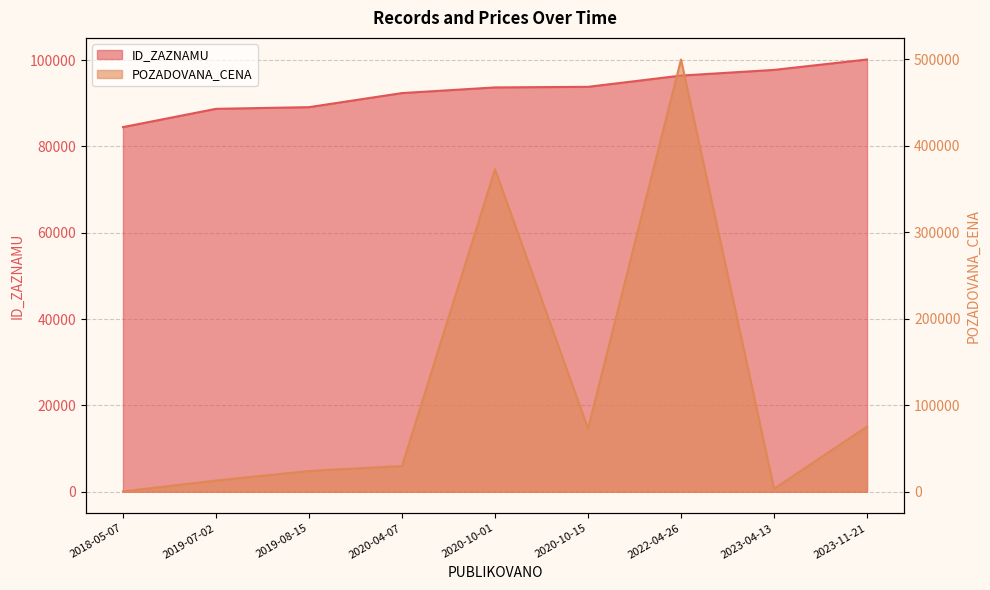

What is the sum of the POZADOVANA_CENA values at 2020-10-01 and 2023-11-21?

448320